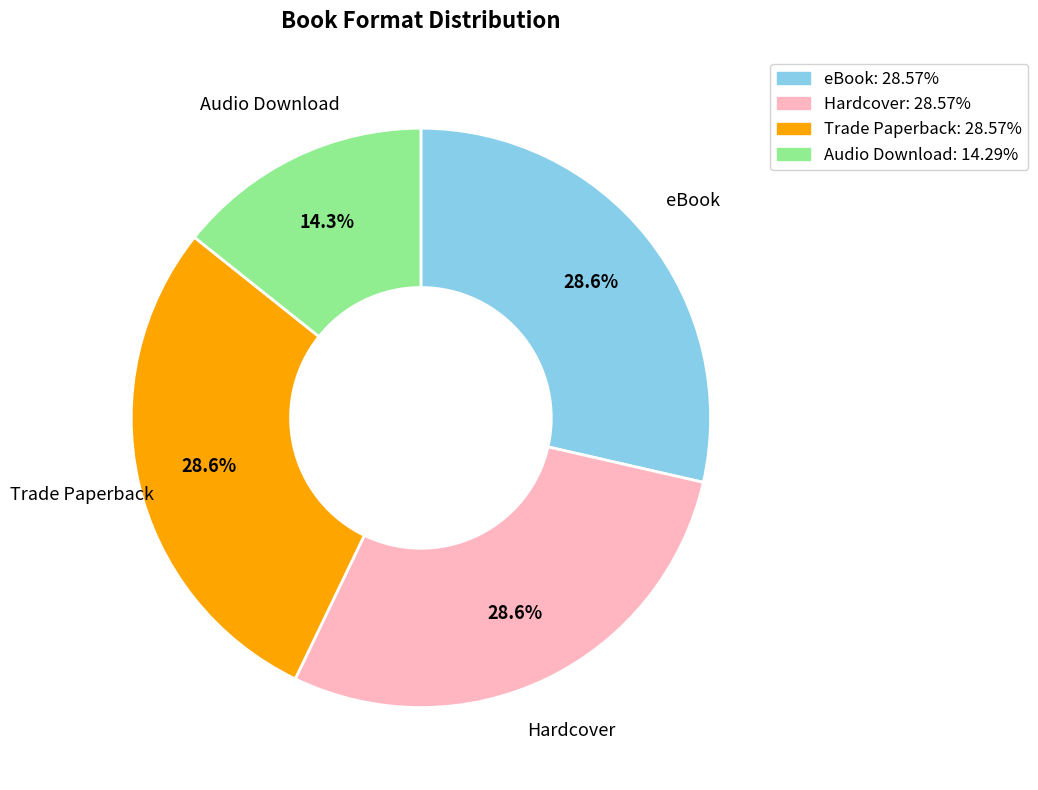

Count the number of slices in the pie.

4